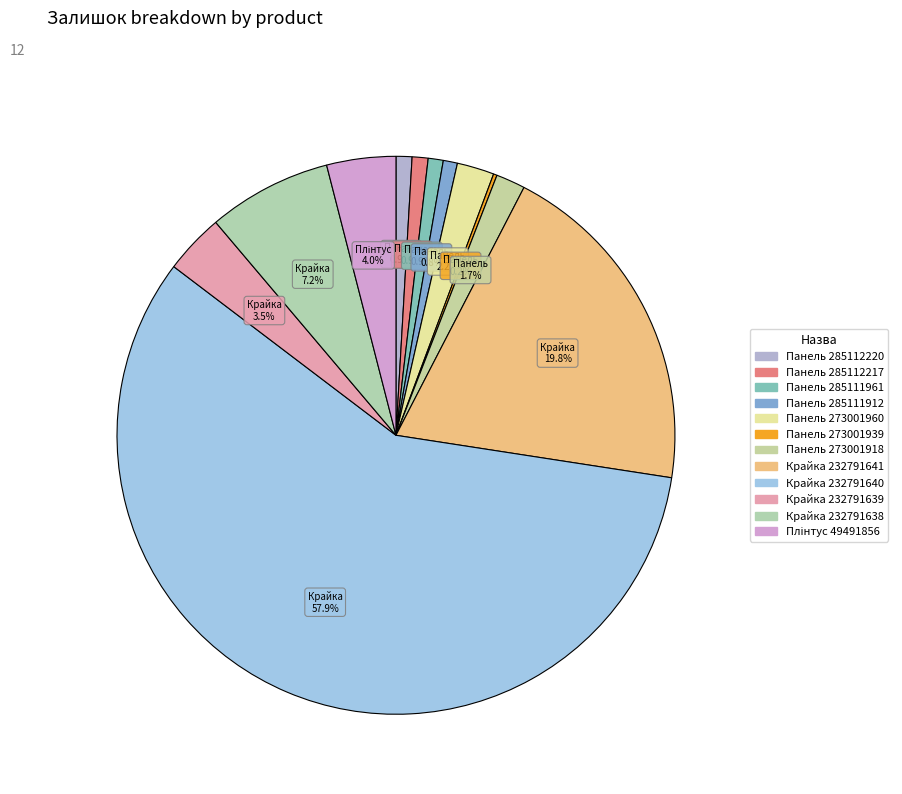

To the nearest percent, what is the difference between the largest and smallest slice percentages?

58%